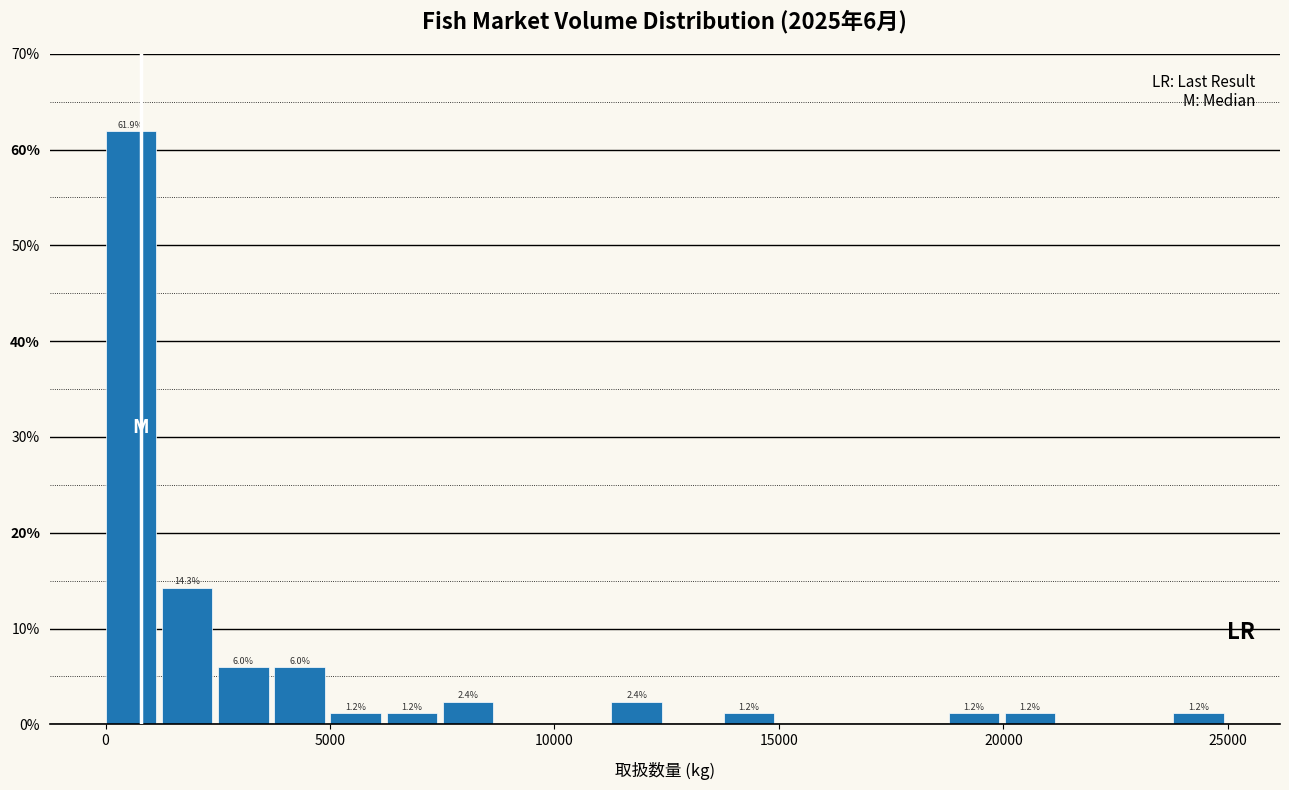

Read against the x-axis, roughly where is the centre of the tallest bar?

500